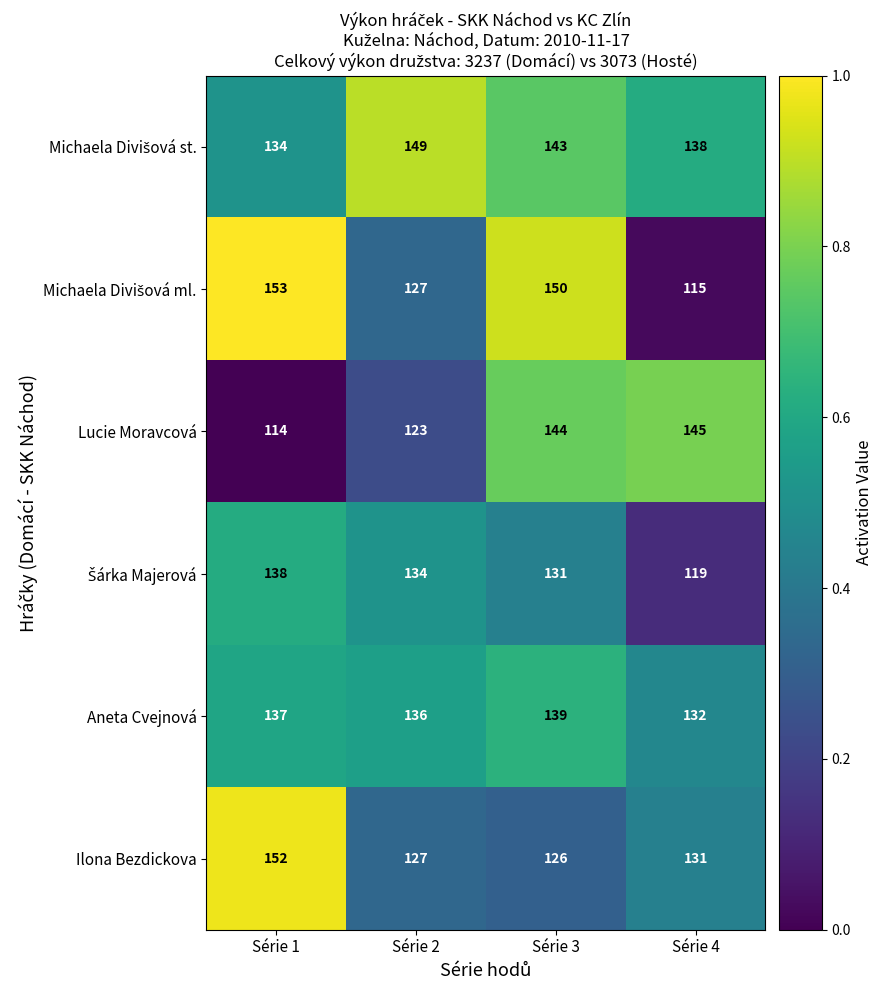

What is the total value across all series at Série 1?

828